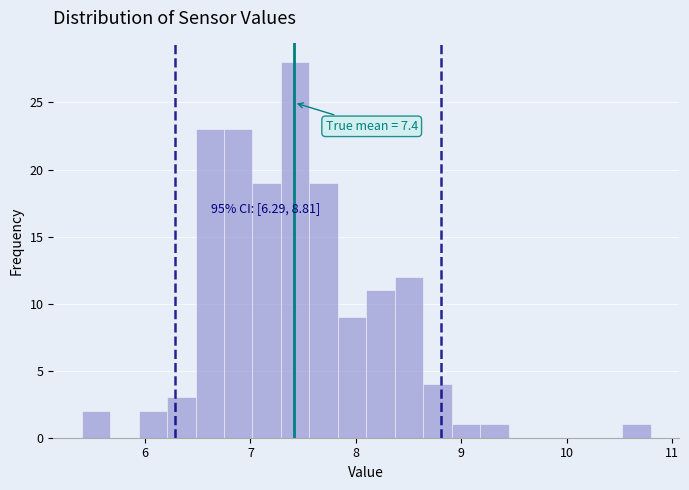

Around what value on the x-axis is the tallest bar? Give the approximate position of its centre, as read against the axis.

7.4